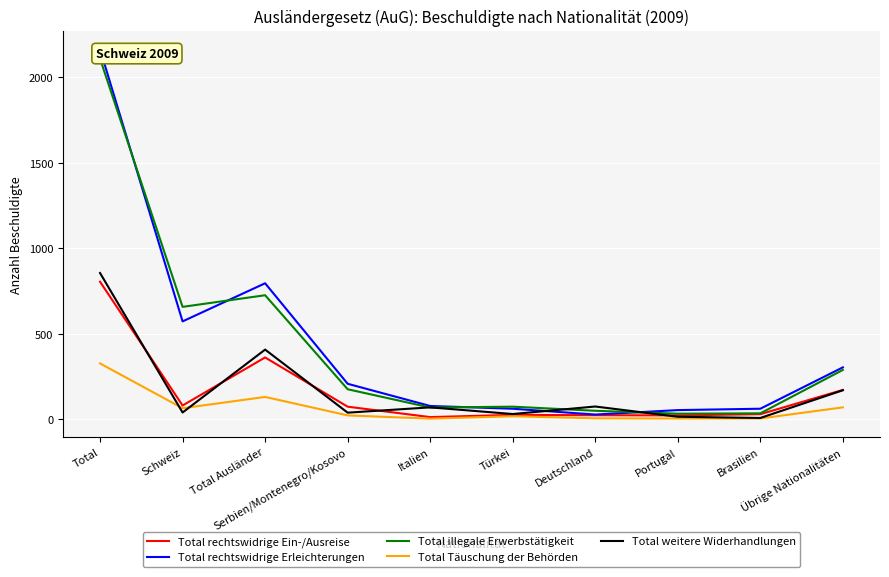

Which series has the widest spread of values?

Total rechtswidrige Erleichterungen